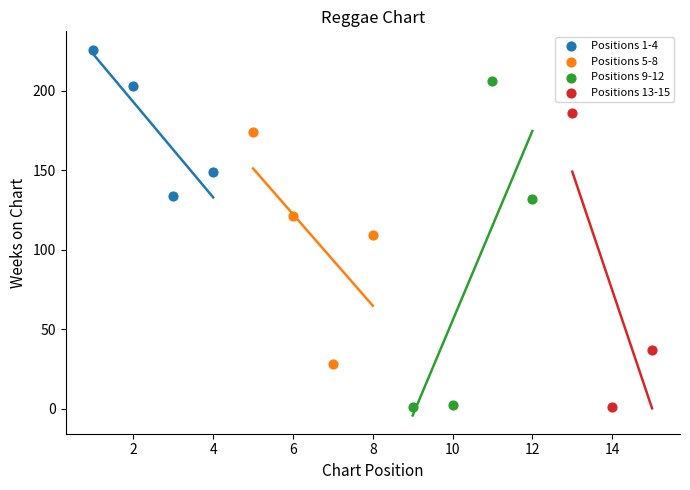

Which series has the widest spread of Y values?

Positions 9-12